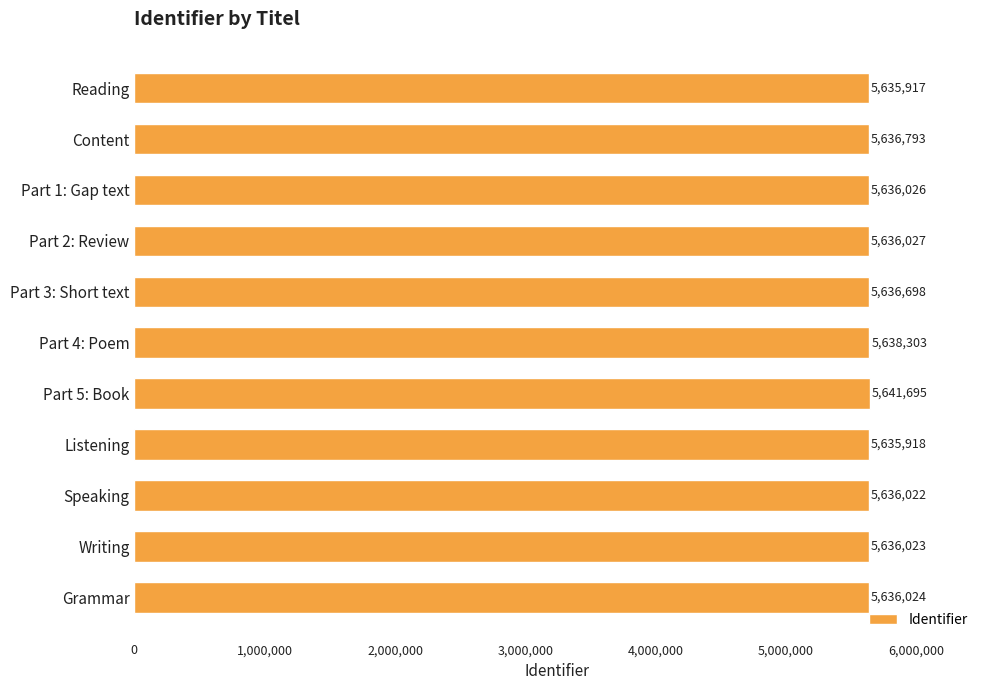

Read the value at Grammar, to the nearest 10.

5636020